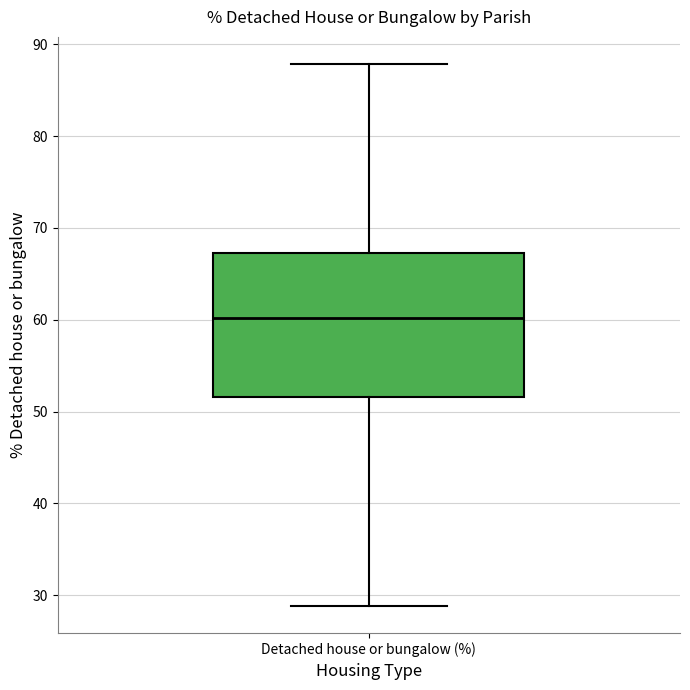

Transcribe this box plot: give where the median line is, the range the box spans, and where the two whiskers end, as read against the y-axis. The values are not printed on the chart, so give them approximately, as read against the axis.

median 60, box 52 to 67, whiskers 29 to 88